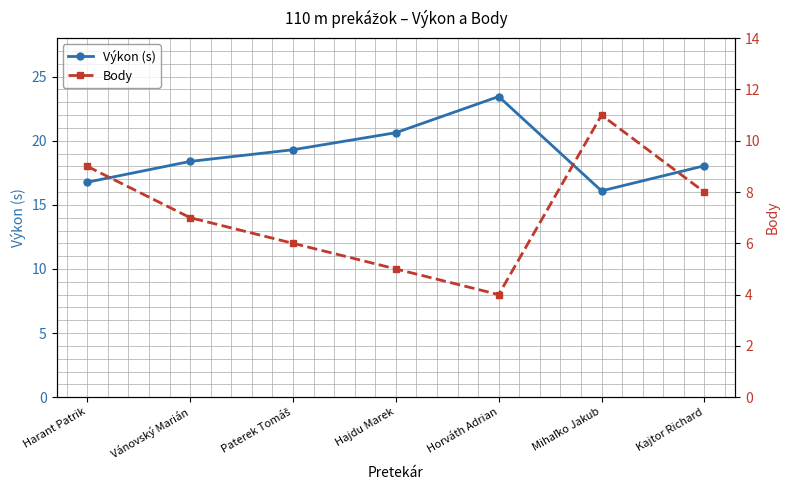

Reading left to right, extract all data points from this chart.

Výkon (s): Harant Patrik=16.8	Vánovský Marián=18.4	Paterek Tomáš=19.3	Hajdu Marek=20.6	Horváth Adrian=23.4	Mihaľko Jakub=16.1	Kajtor Richard=18.1
Body: Harant Patrik=9.0	Vánovský Marián=7.0	Paterek Tomáš=6.0	Hajdu Marek=5.0	Horváth Adrian=4.0	Mihaľko Jakub=11.0	Kajtor Richard=8.0